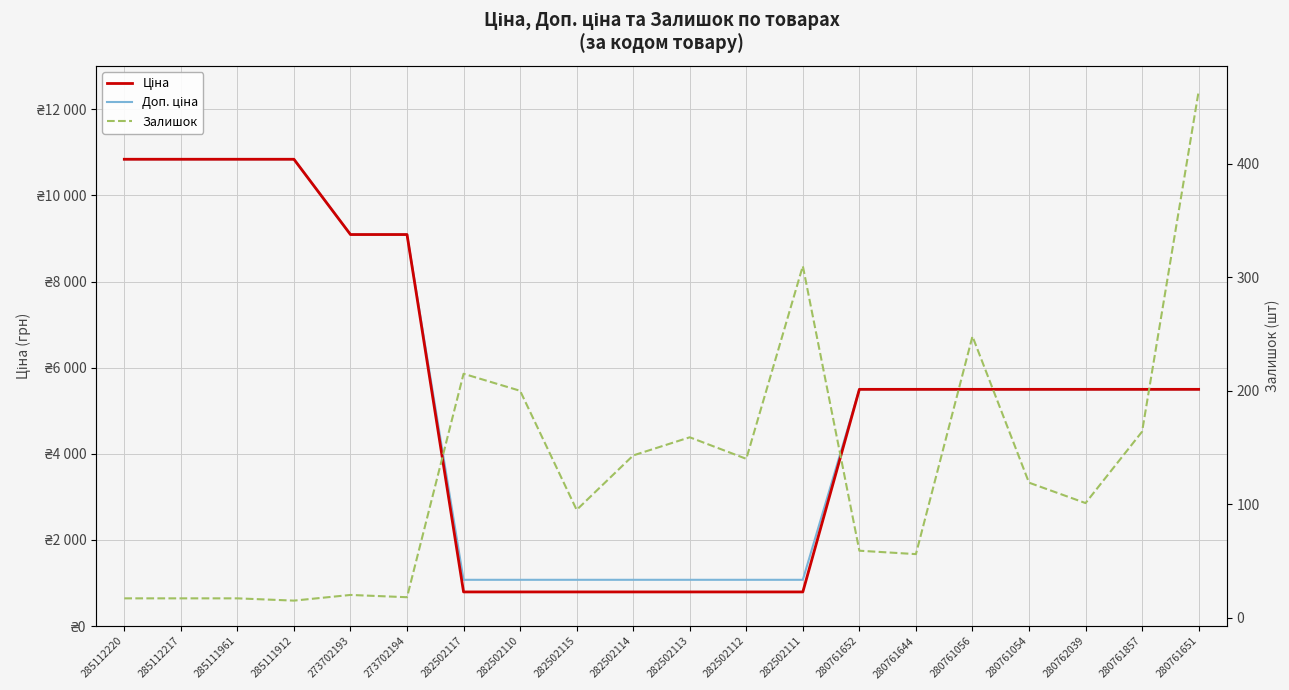

At which label is Ціна closest to 5816?

280761652